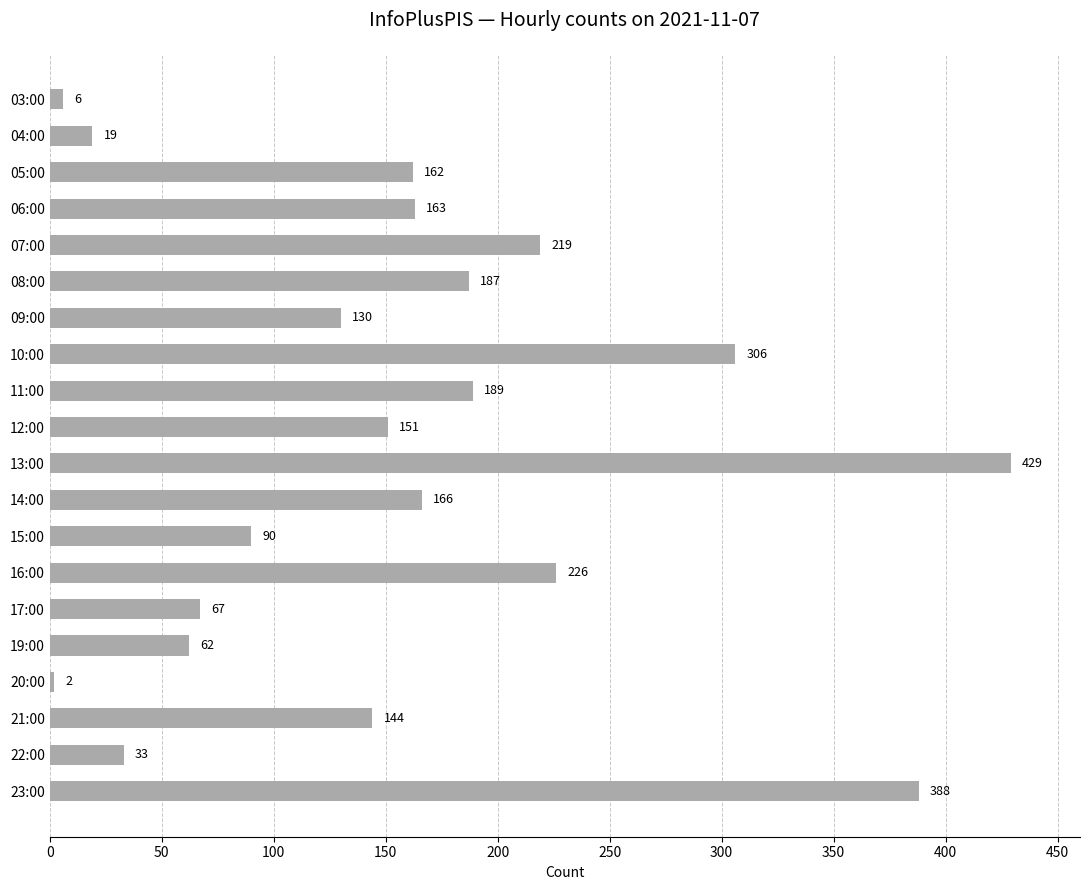

Which has a higher value, 14:00 or 16:00?

16:00